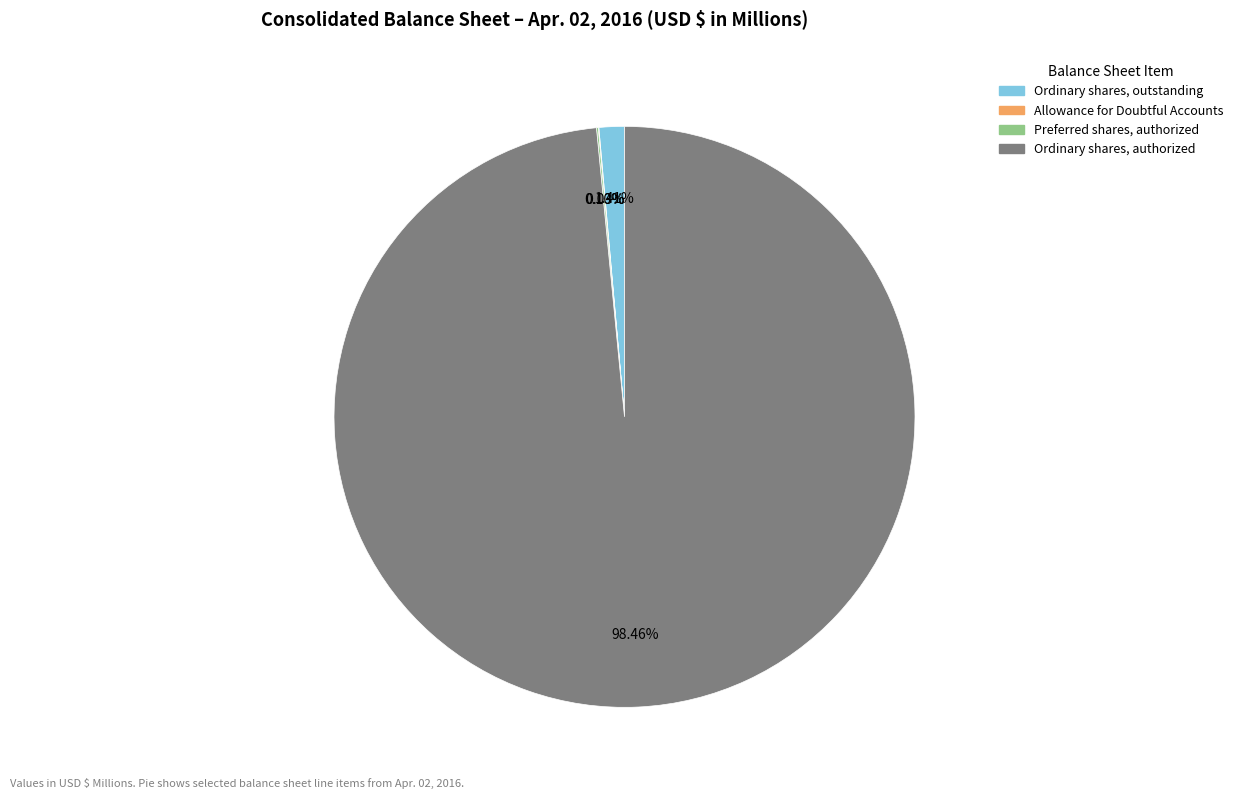

What is the largest slice in the pie chart?

Ordinary shares, authorized